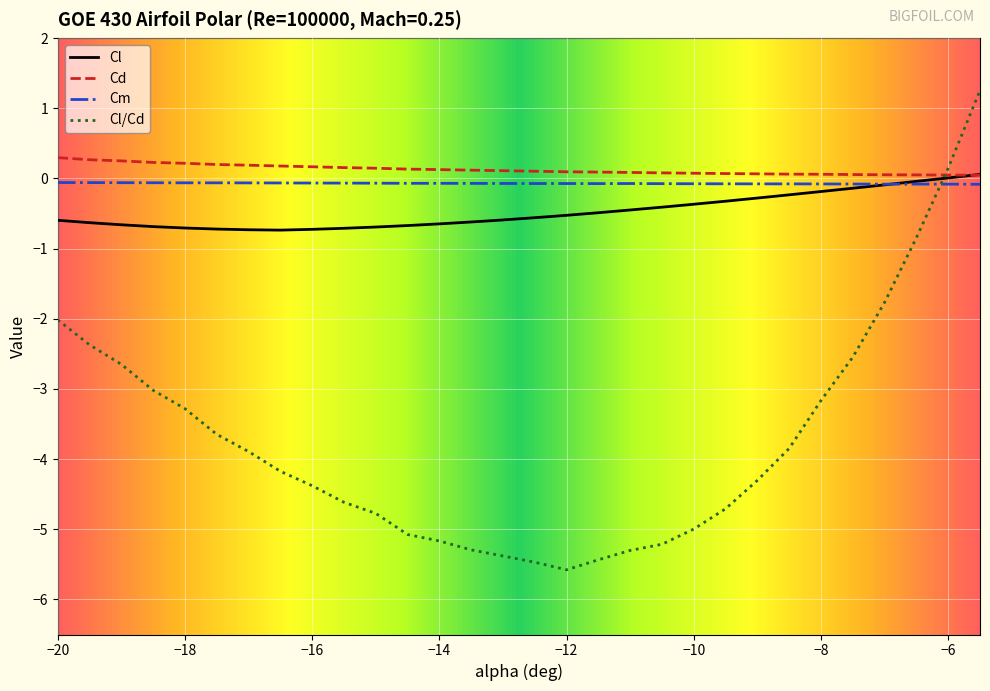

Which series has the largest range (max minus min)?

Cl/Cd